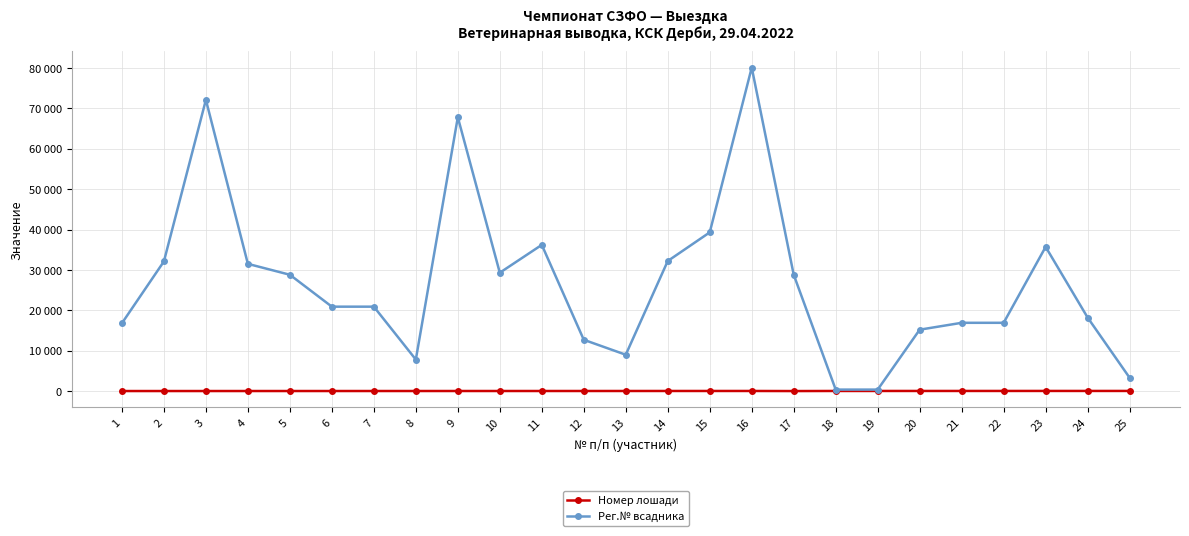

Rank the categories by Рег.№ всадника value from lowest to highest.

18, 19, 25, 8, 13, 12, 20, 1, 21, 22, 24, 6, 7, 5, 17, 10, 4, 2, 14, 23, 11, 15, 9, 3, 16